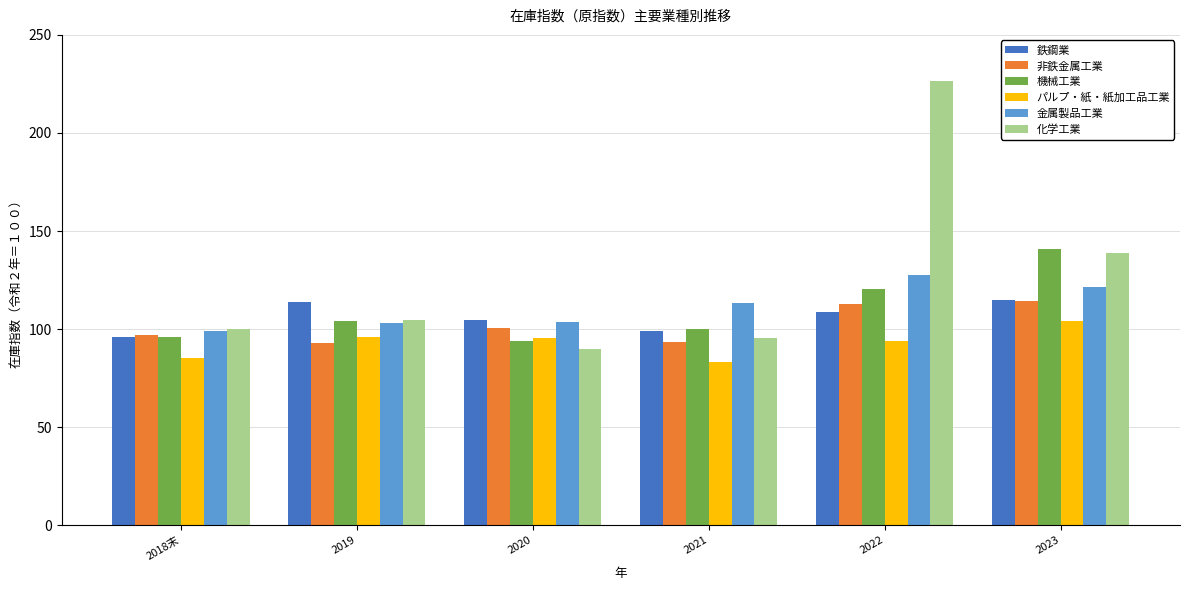

What is the greatest value displayed?

226.6